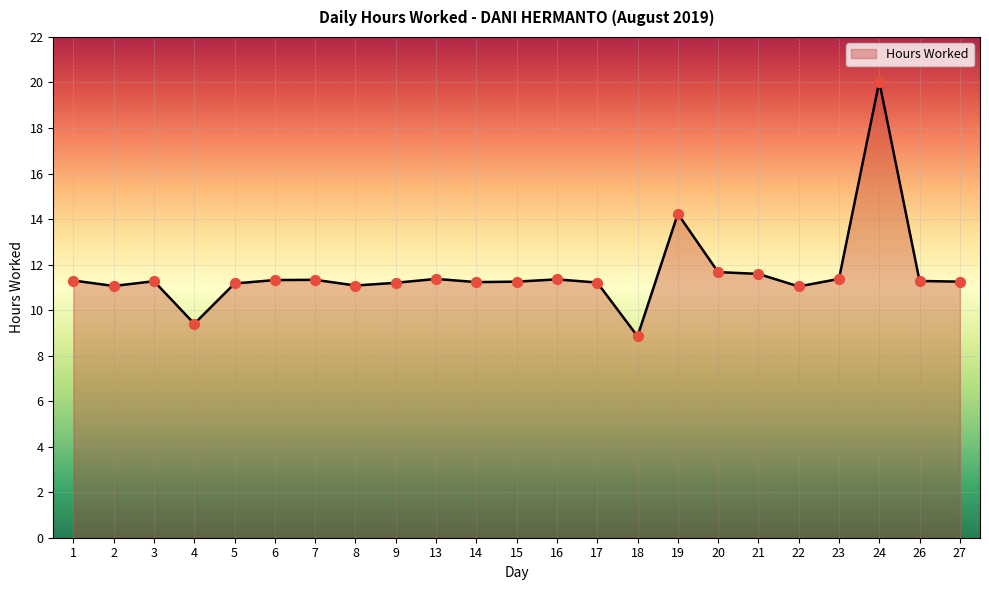

Approximately how many times larger is the value at 7 compared to 26?

1.0